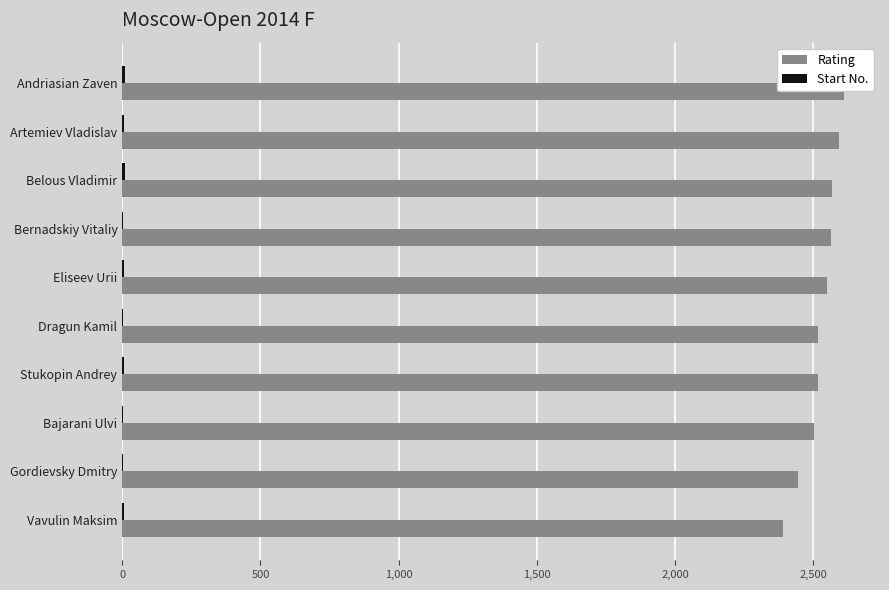

What is the average value of the Rating series?

2526